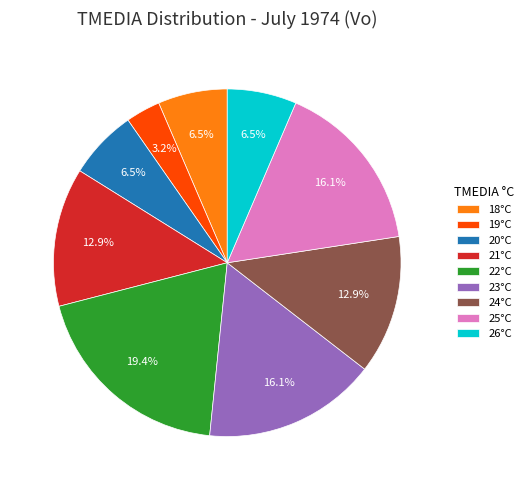

Does any single category account for the majority?

No